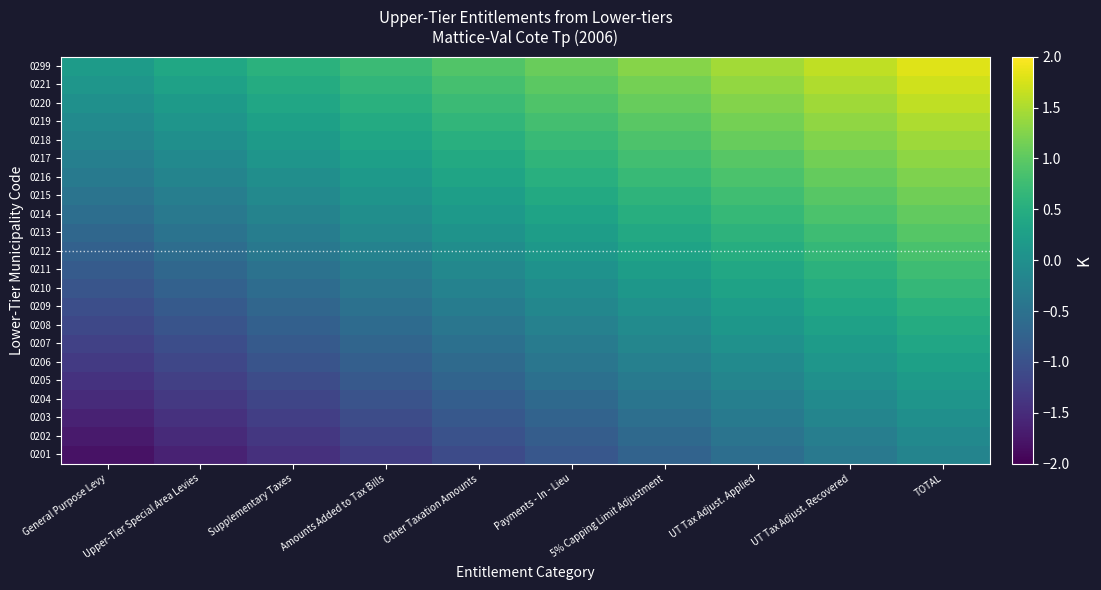

At Amounts Added to Tax Bills, list the series in order from largest to smallest.

0299, 0221, 0220, 0219, 0218, 0217, 0216, 0215, 0214, 0213, 0212, 0211, 0210, 0209, 0208, 0207, 0206, 0205, 0204, 0203, 0202, 0201